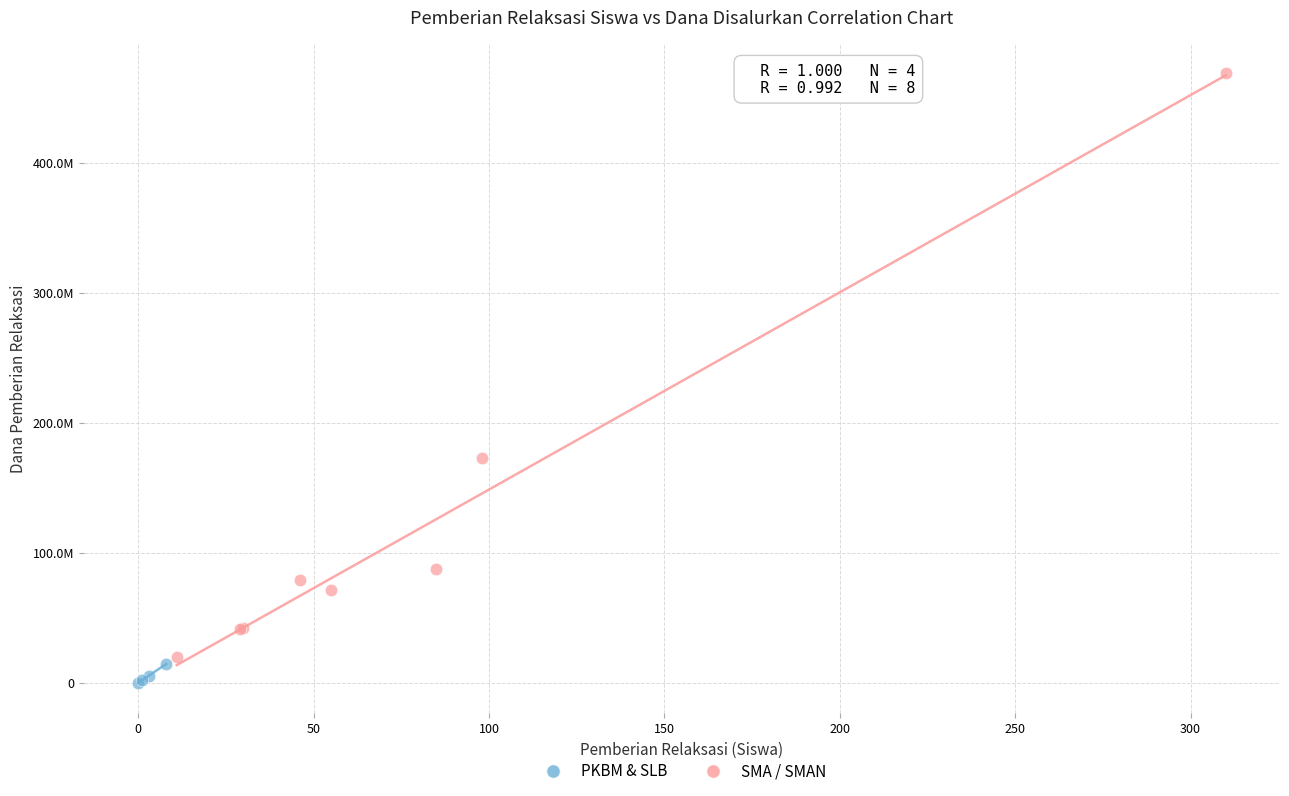

Which series reaches the minimum Y coordinate?

PKBM & SLB